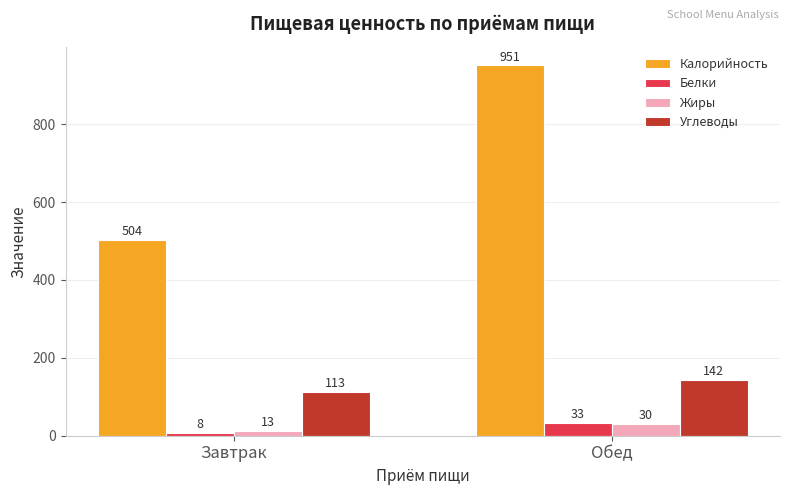

How many groups of bars are there?

2